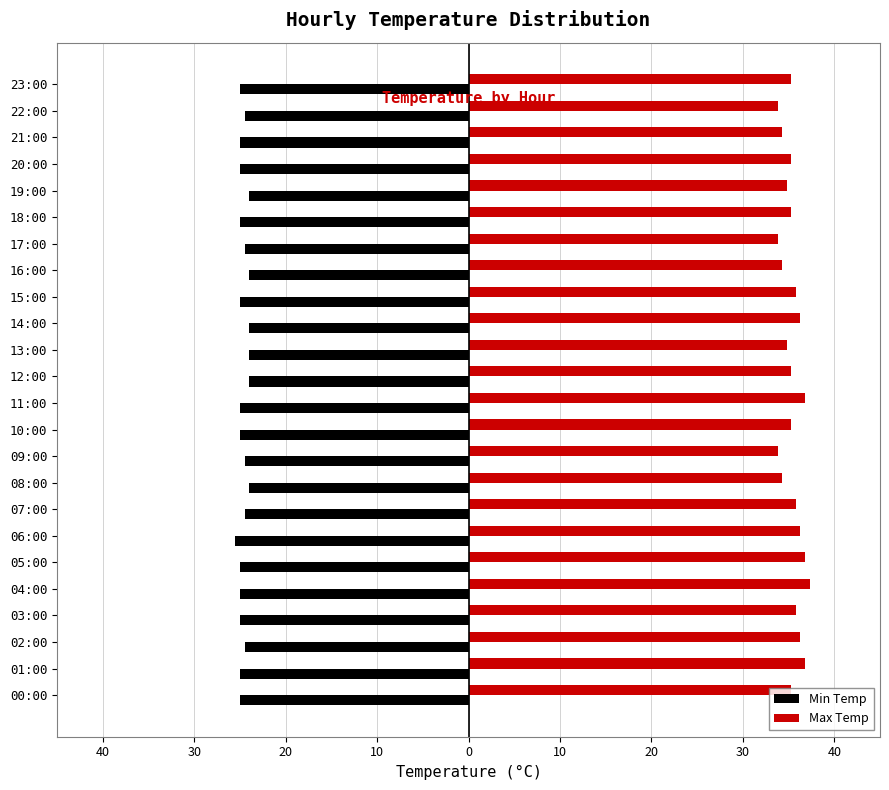

What are all the series names shown in the legend?

Min Temp, Max Temp